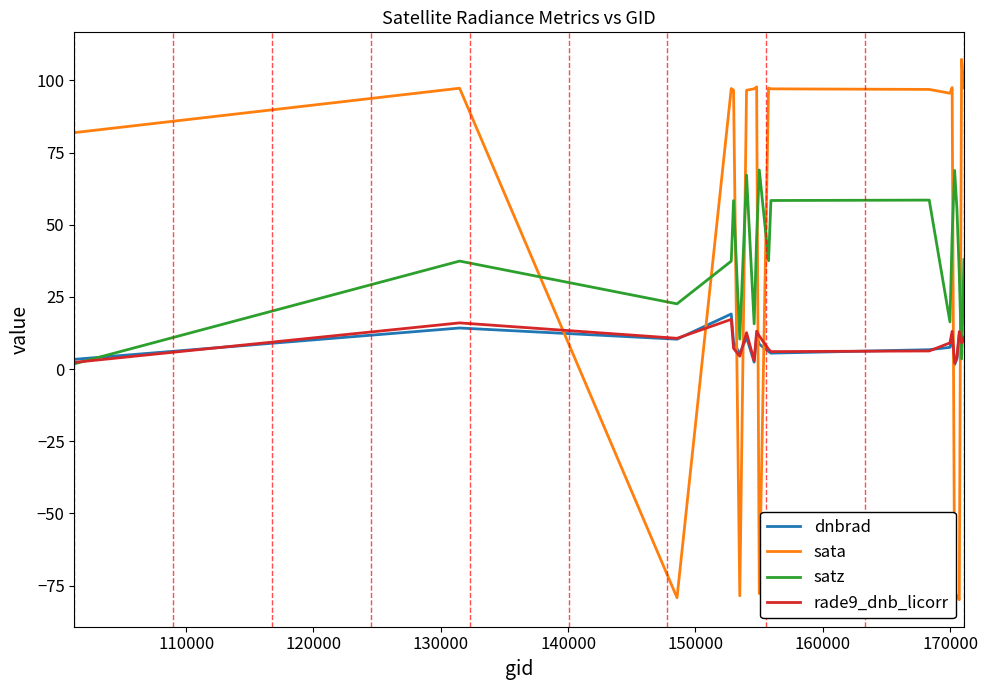

What is the highest value of the satz series?

69.0